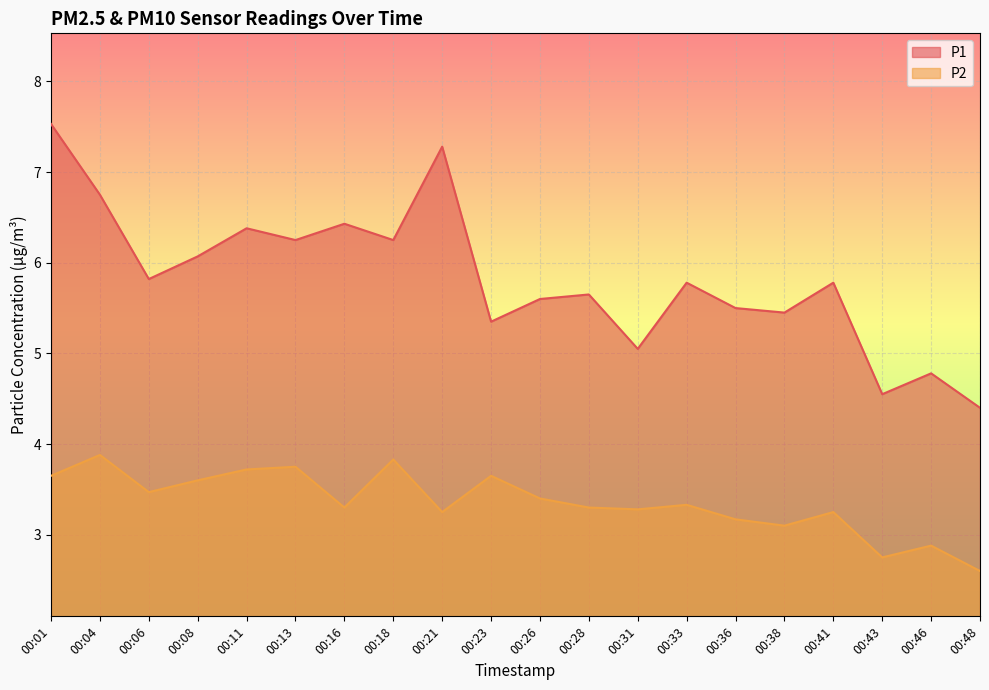

At which label does P1 reach its minimum?

00:48